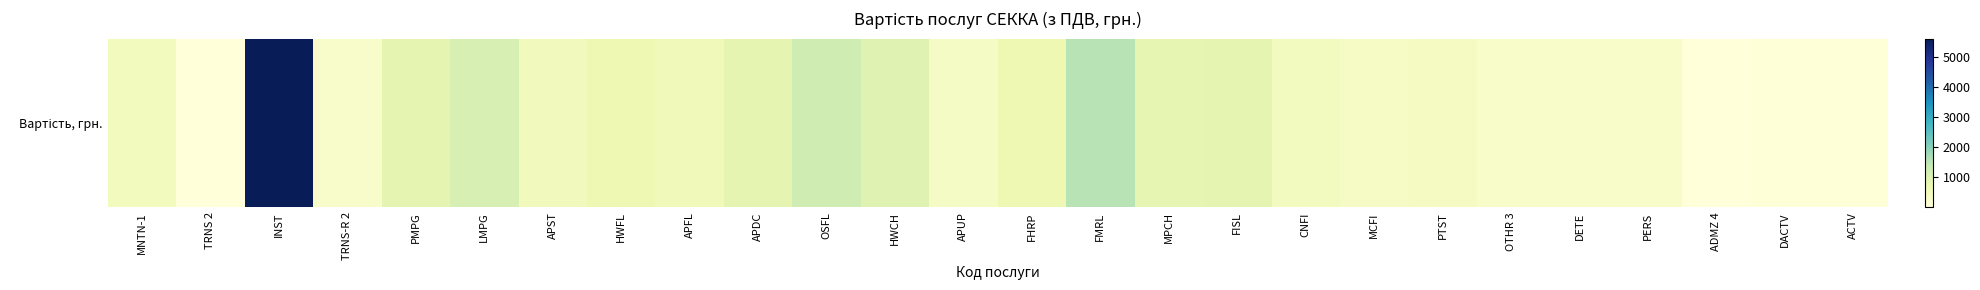

Count the number of categories in the chart.

26